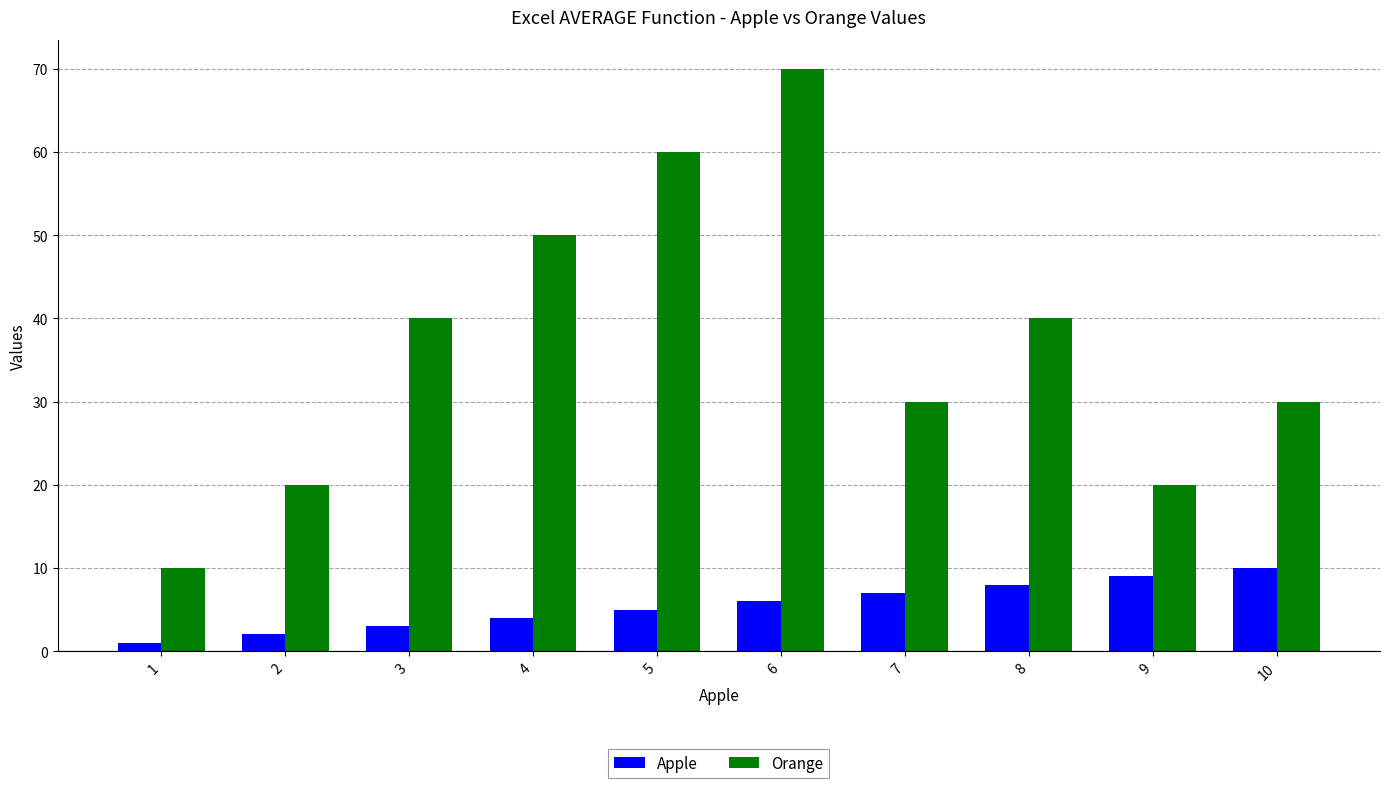

How many data points in Orange are less than 40?

5